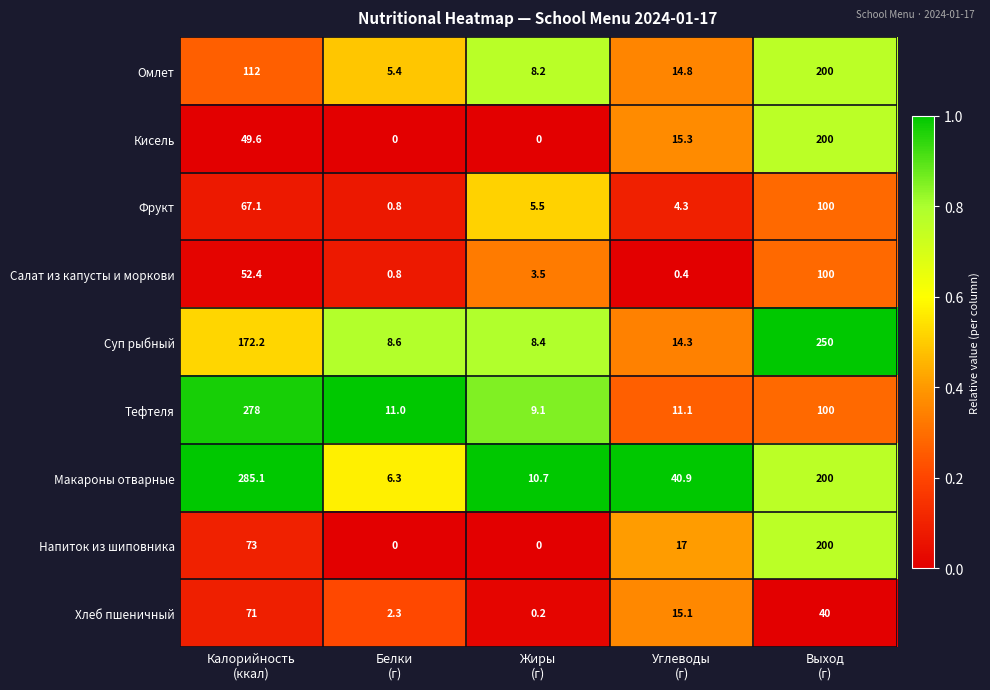

What is the greatest value displayed?

285.1